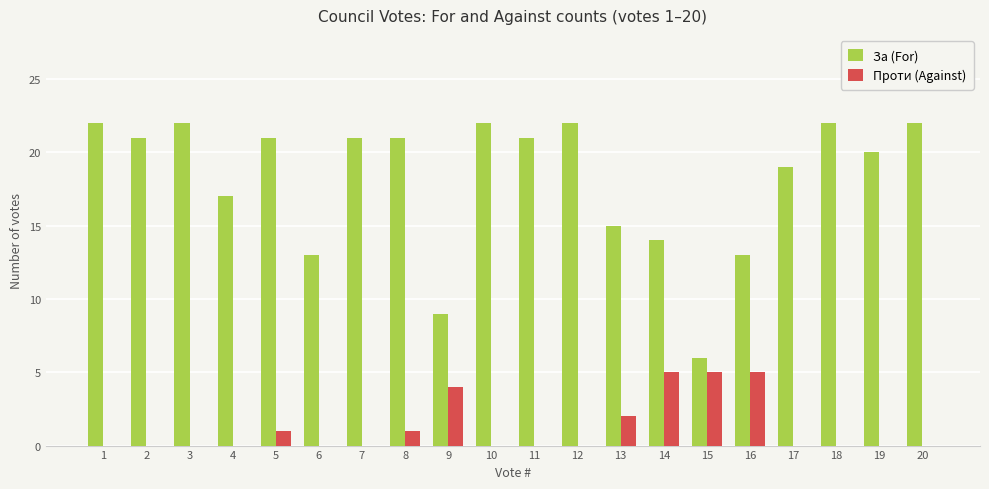

True or false: Проти (Against) has a value of 3 at 1.

False